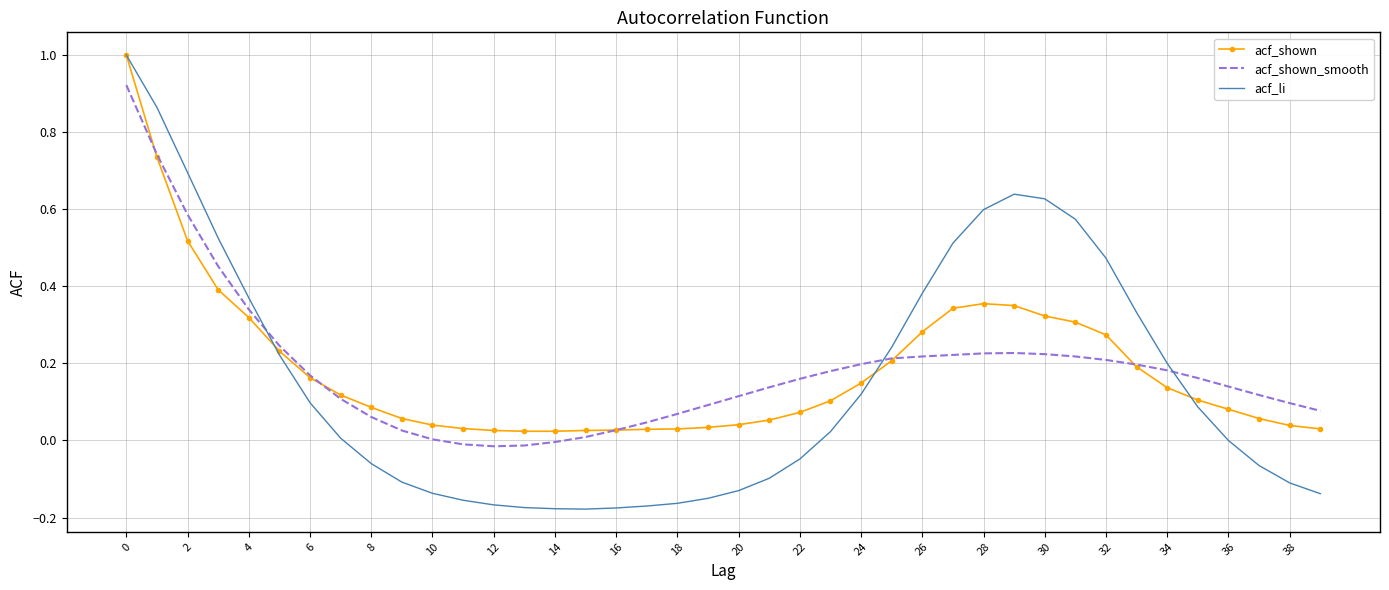

What is the greatest value displayed?

1.0